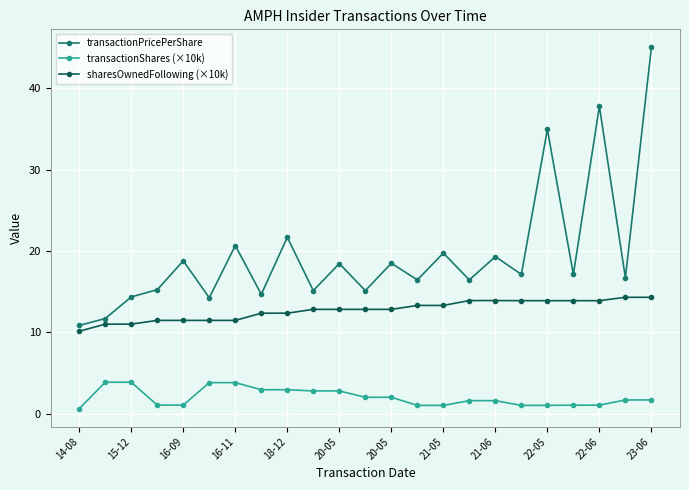

Which series has the largest total across all categories?

transactionPricePerShare